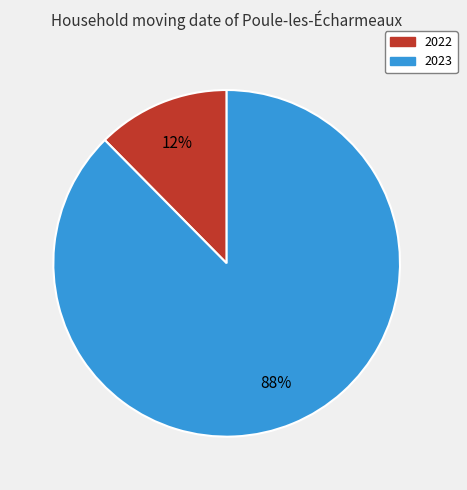

How many slices are in this pie chart?

2